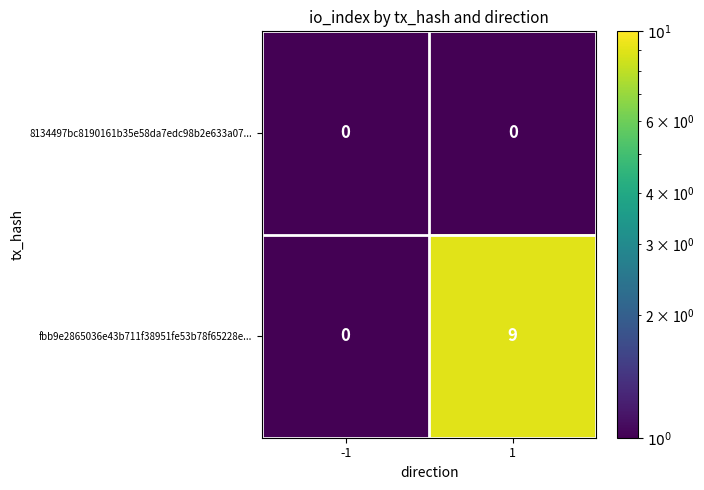

Which series changed the most between -1 and 1?

fbb9e2865036e43b711f38951fe53b78f65228e...